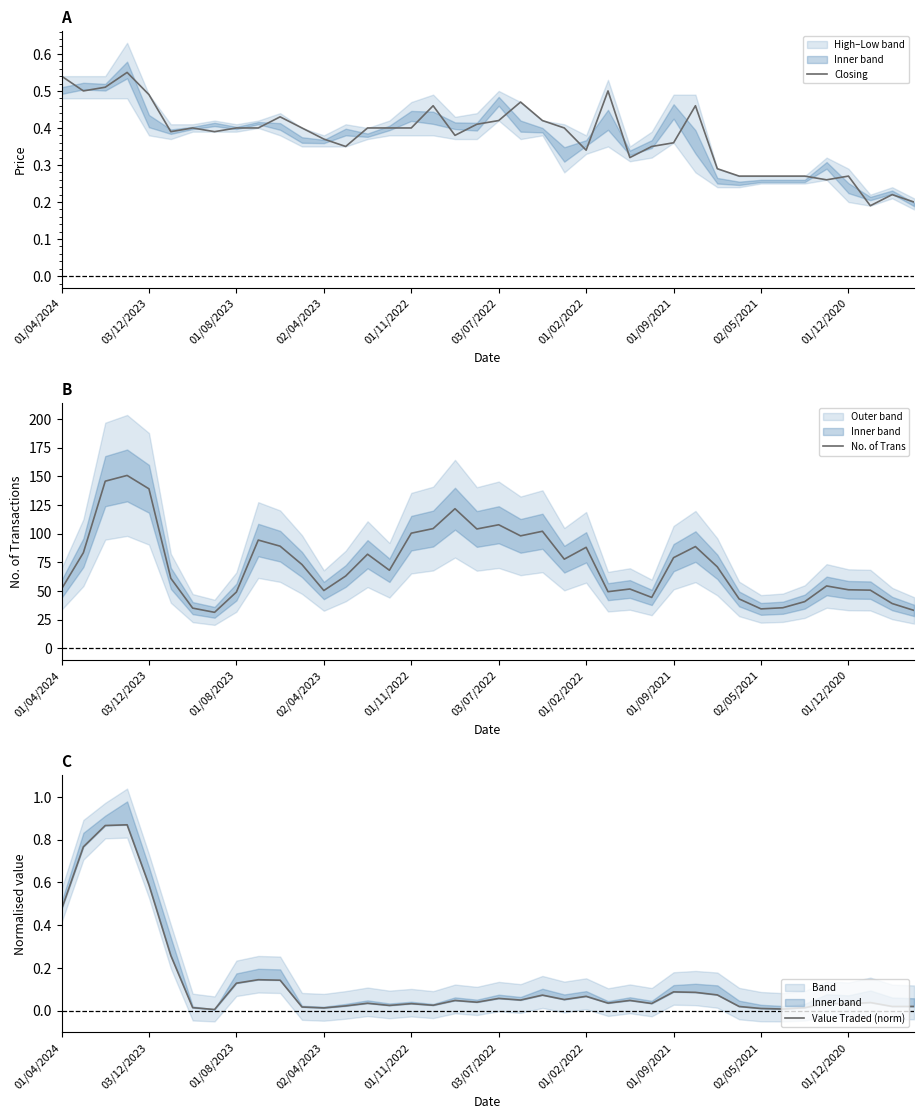

Which series has the largest total across all categories?

No. of Trans